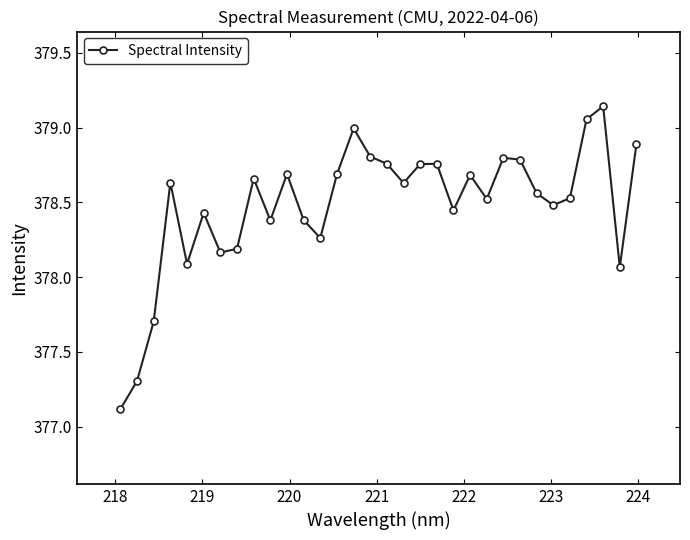

What is the difference between the maximum and minimum values?

2.0